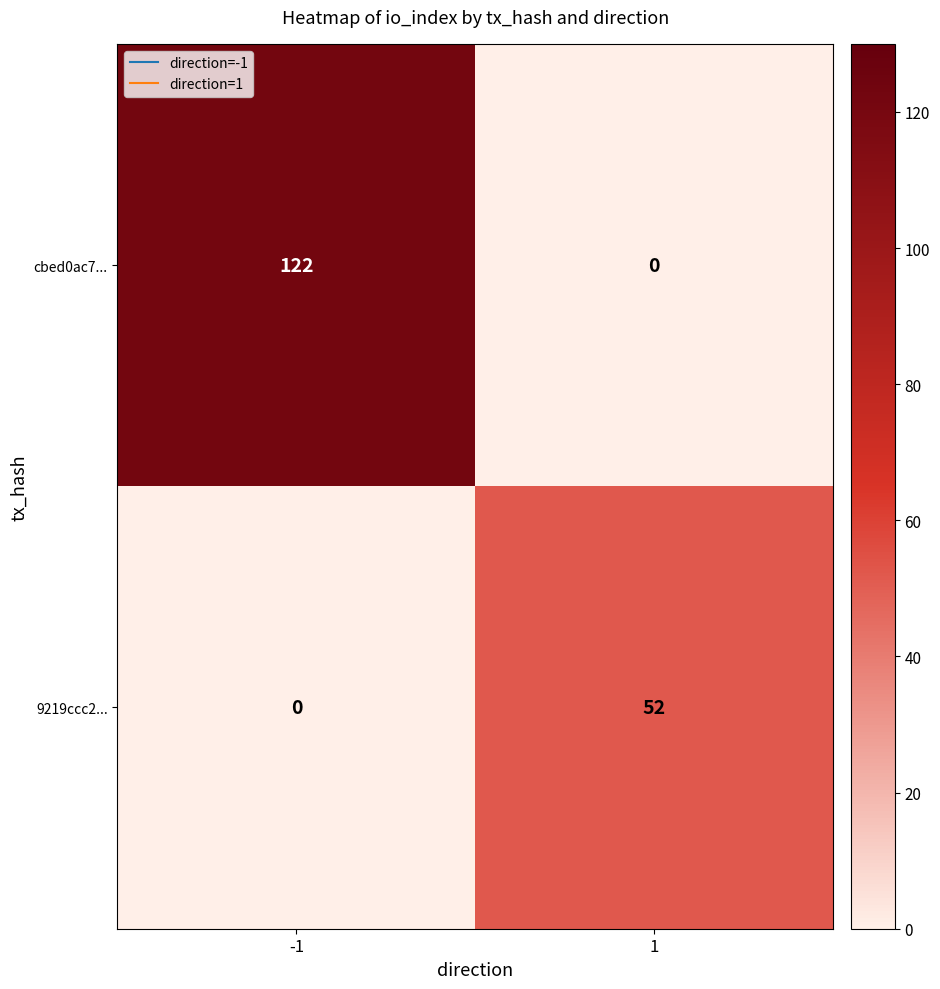

What is the spread (max minus min) of values at 1?

52